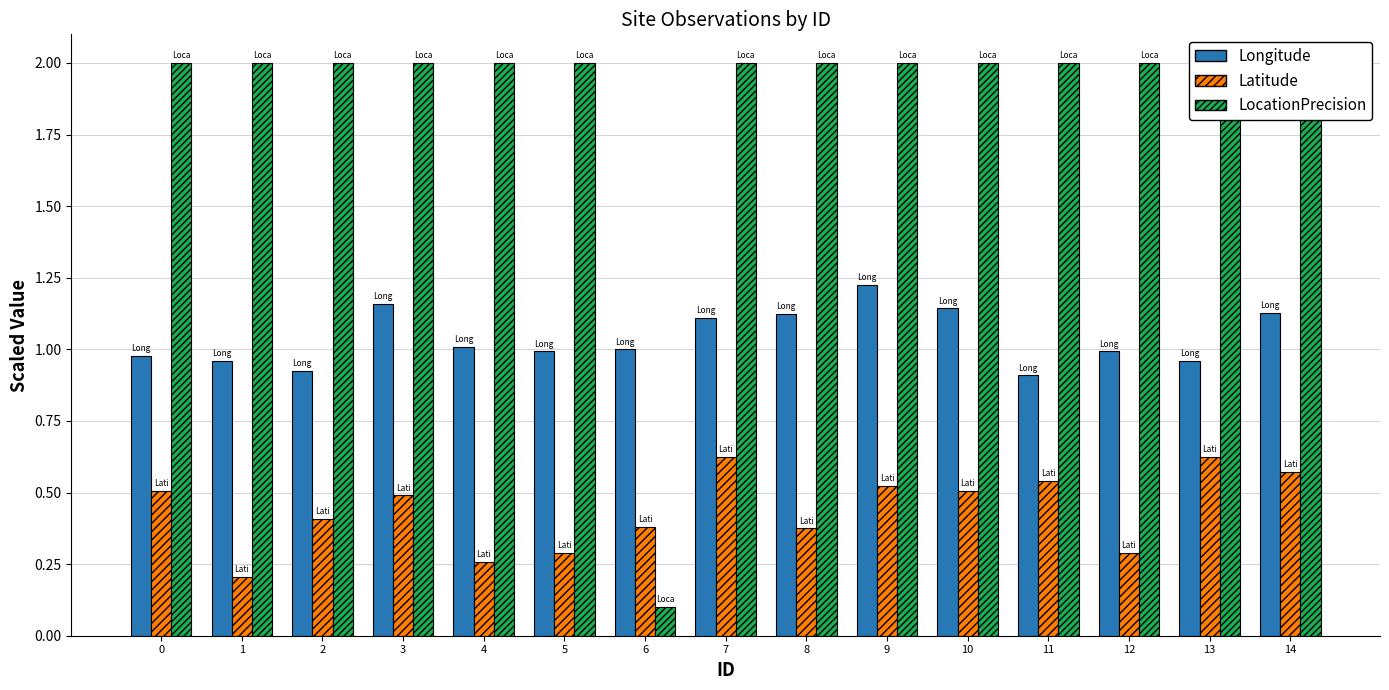

What is the average value of the Longitude series?

1.0